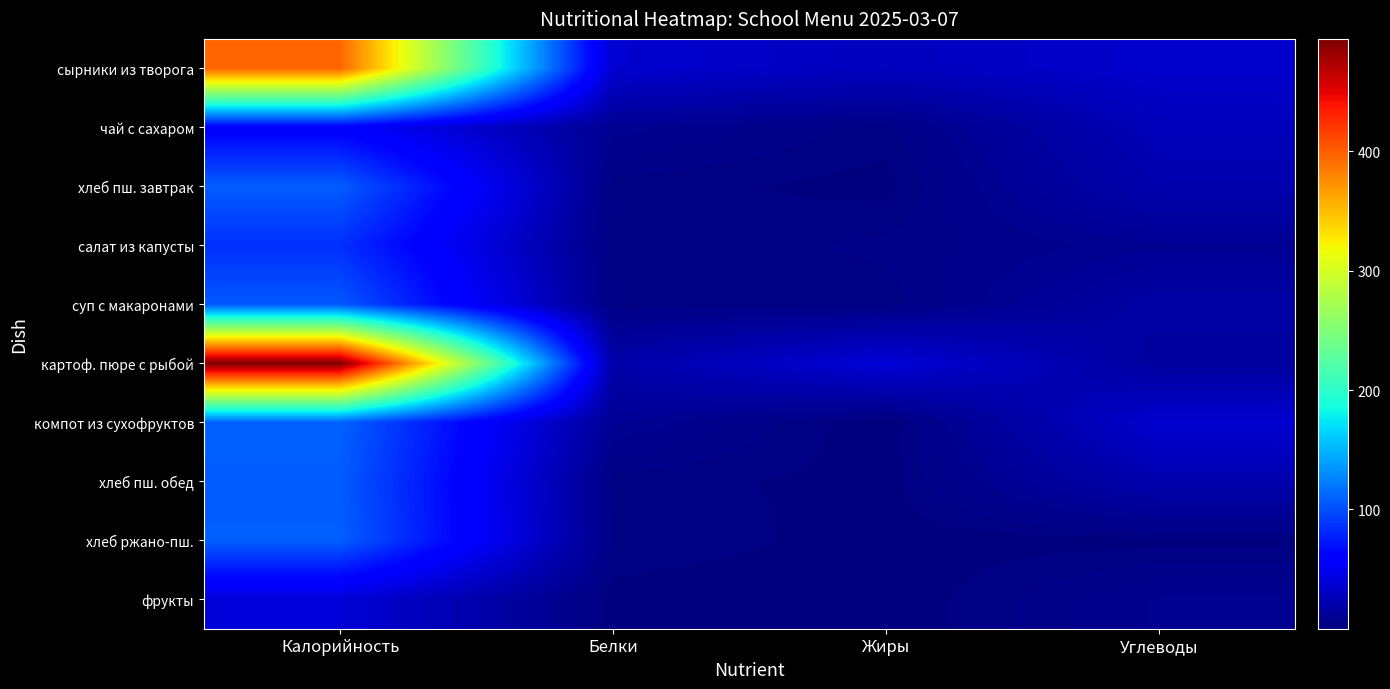

What is the difference between the maximum and minimum values in the сырники из творога series?

369.0